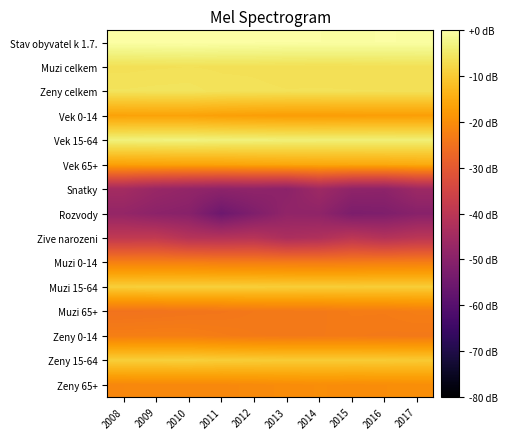

Which series has the largest range (max minus min)?

Rozvody